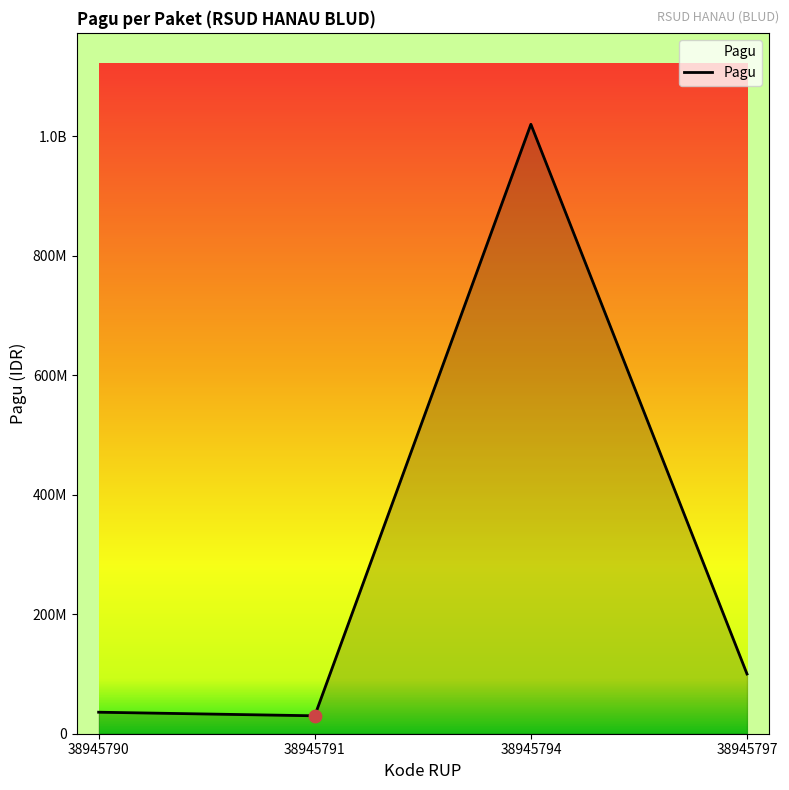

What is the change in value from 38945790 to 38945791?

-6000000